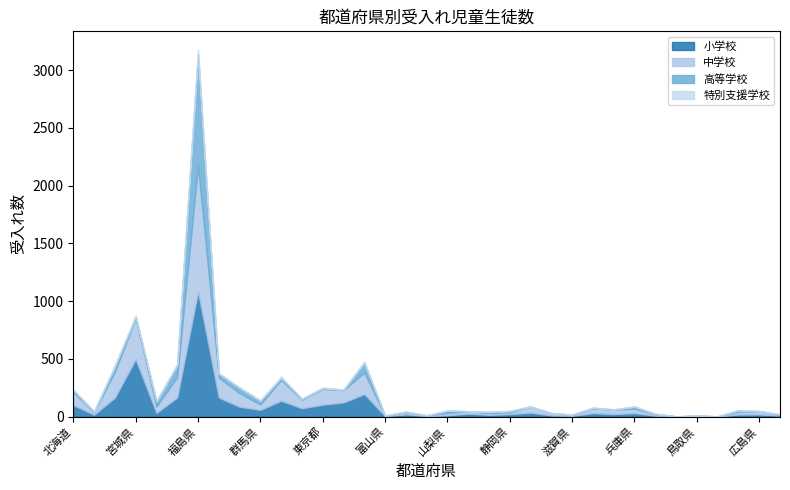

What is the difference between the 高等学校 values at 愛知県 and 埼玉県?

16